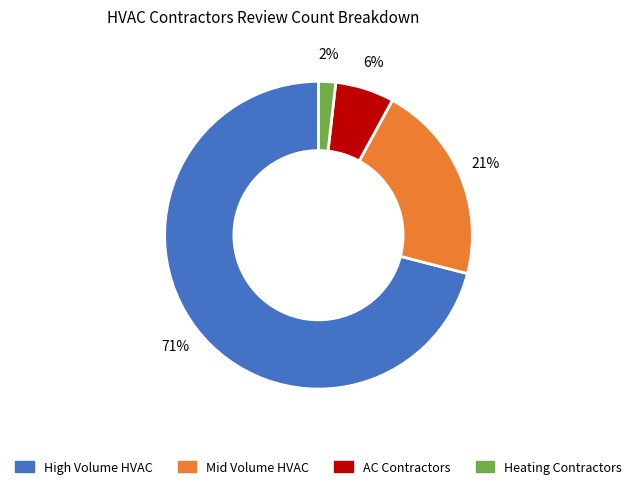

Does any single category account for the majority?

Yes